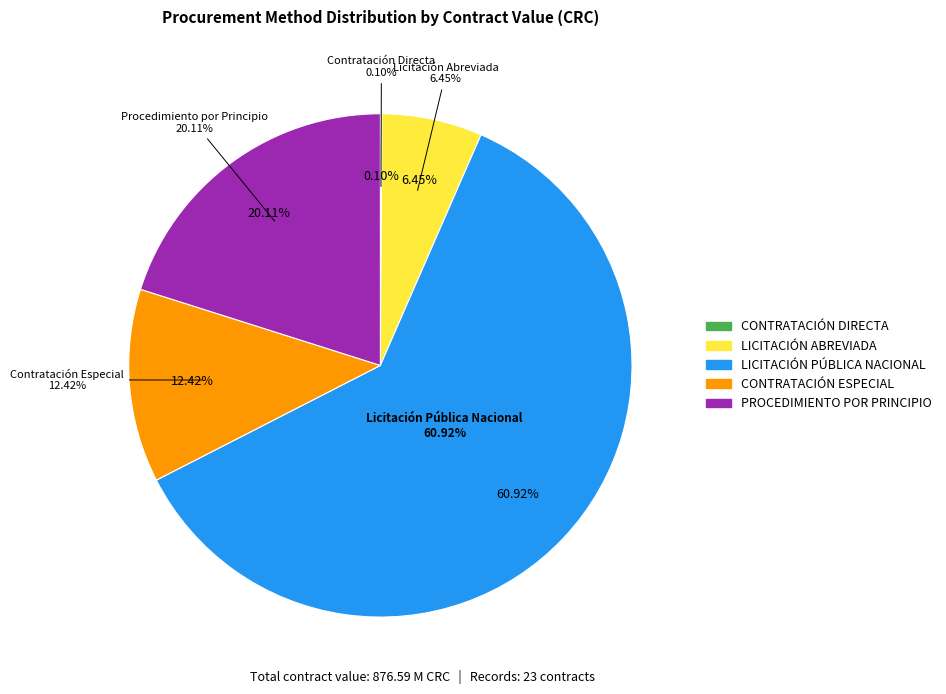

To the nearest percent, what is the average slice percentage?

20%